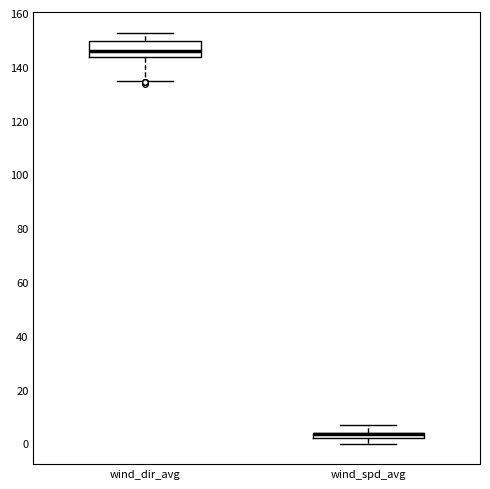

Which box is the tallest, from its lower edge to its upper edge?

wind_dir_avg